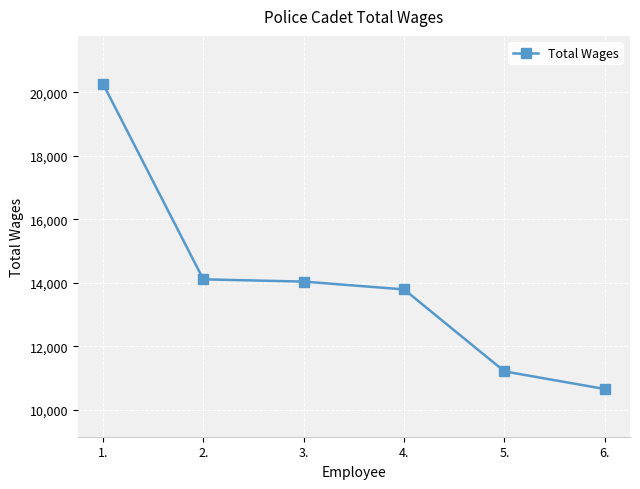

What is the average value?

14014